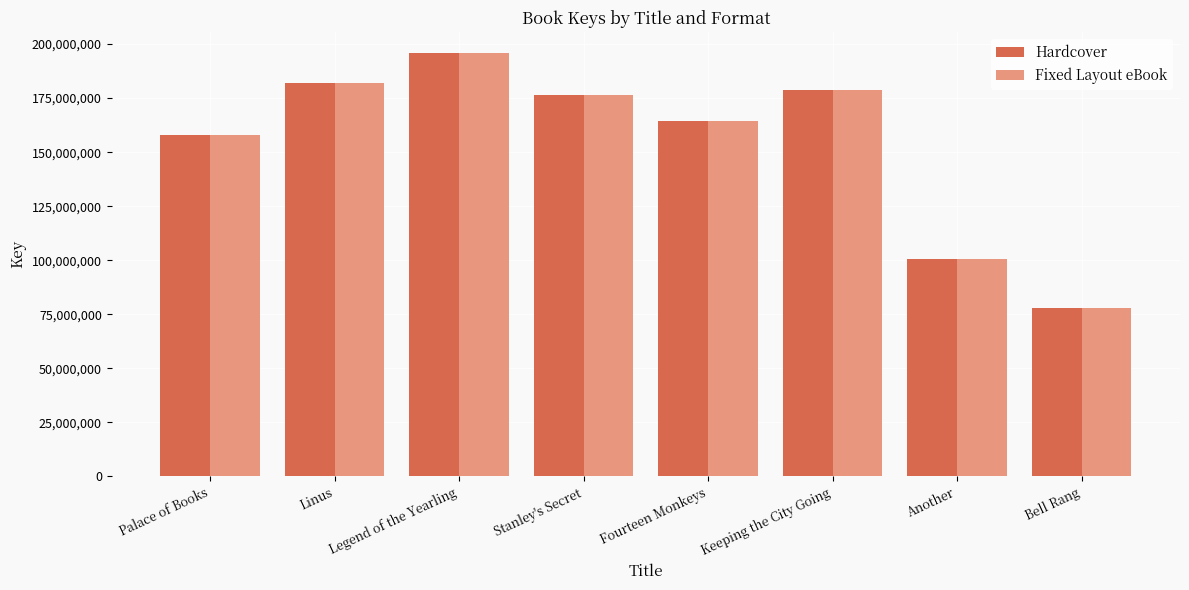

What is the difference between the Hardcover values at Stanley's Secret and Linus?

5625130